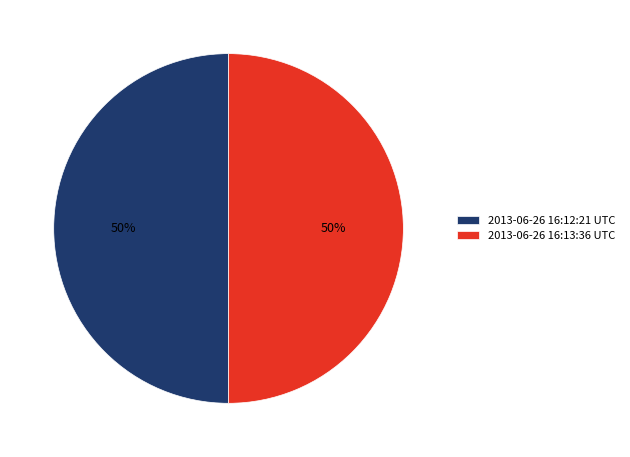

How many slices are in this pie chart?

2